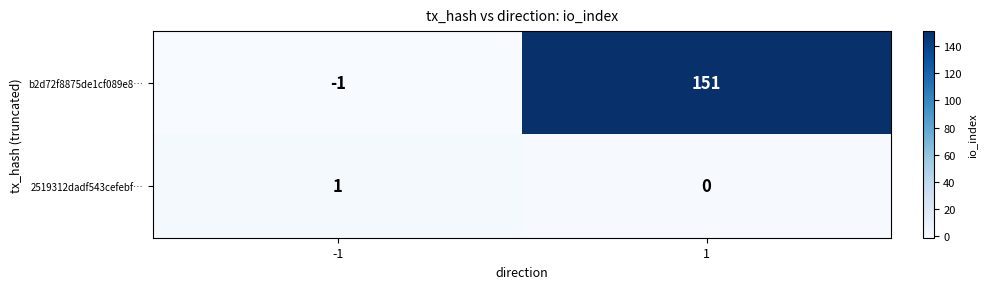

Reading left to right, what are all the values shown in this chart?

b2d72f8875de1cf089e8…: -1=-1	1=151
2519312dadf543cefebf…: -1=1	1=0